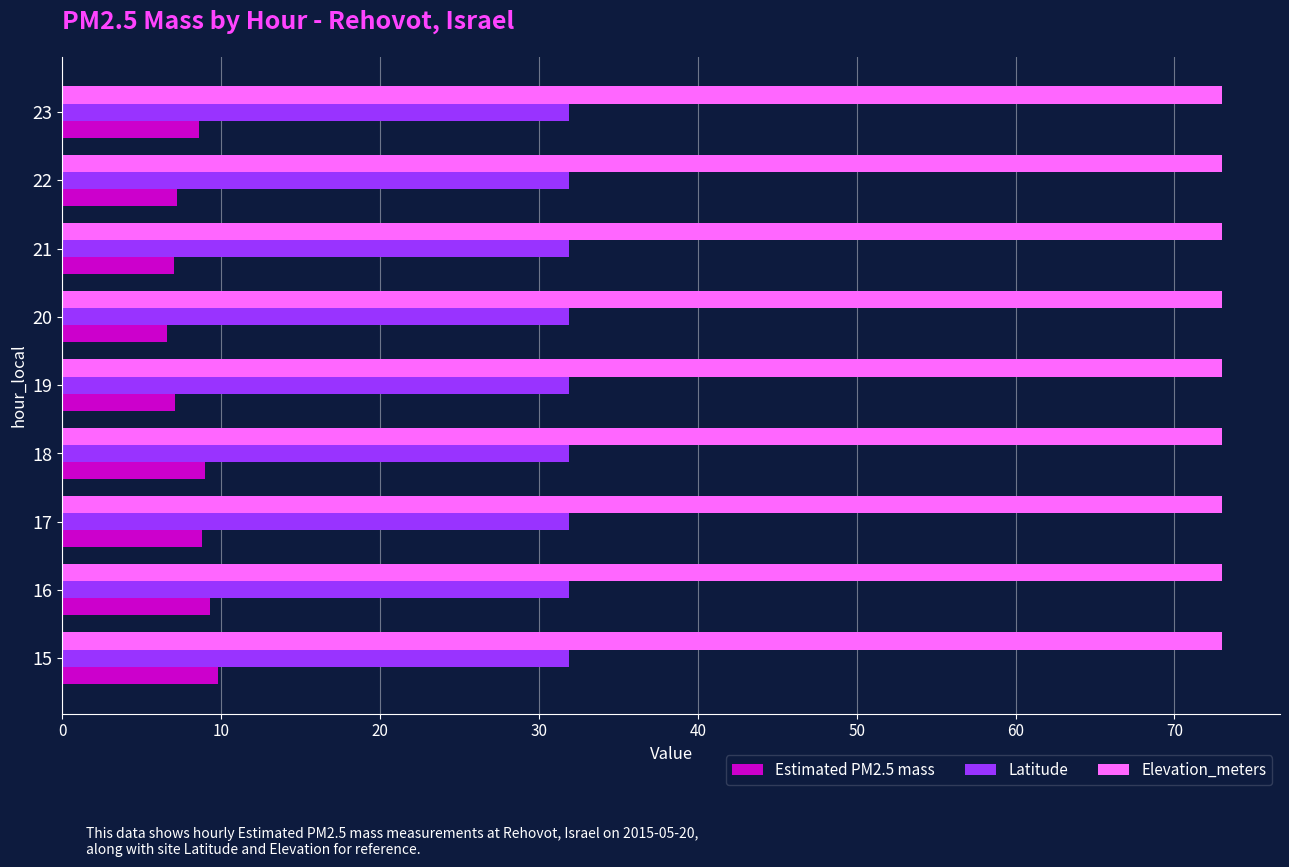

Is it true that Elevation_meters equals 73.0 at 16?

True